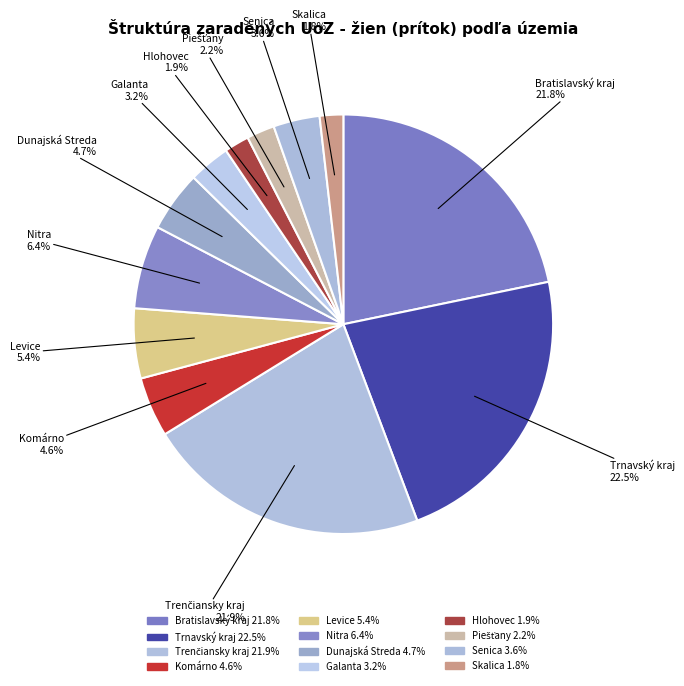

Count the number of slices in the pie.

12